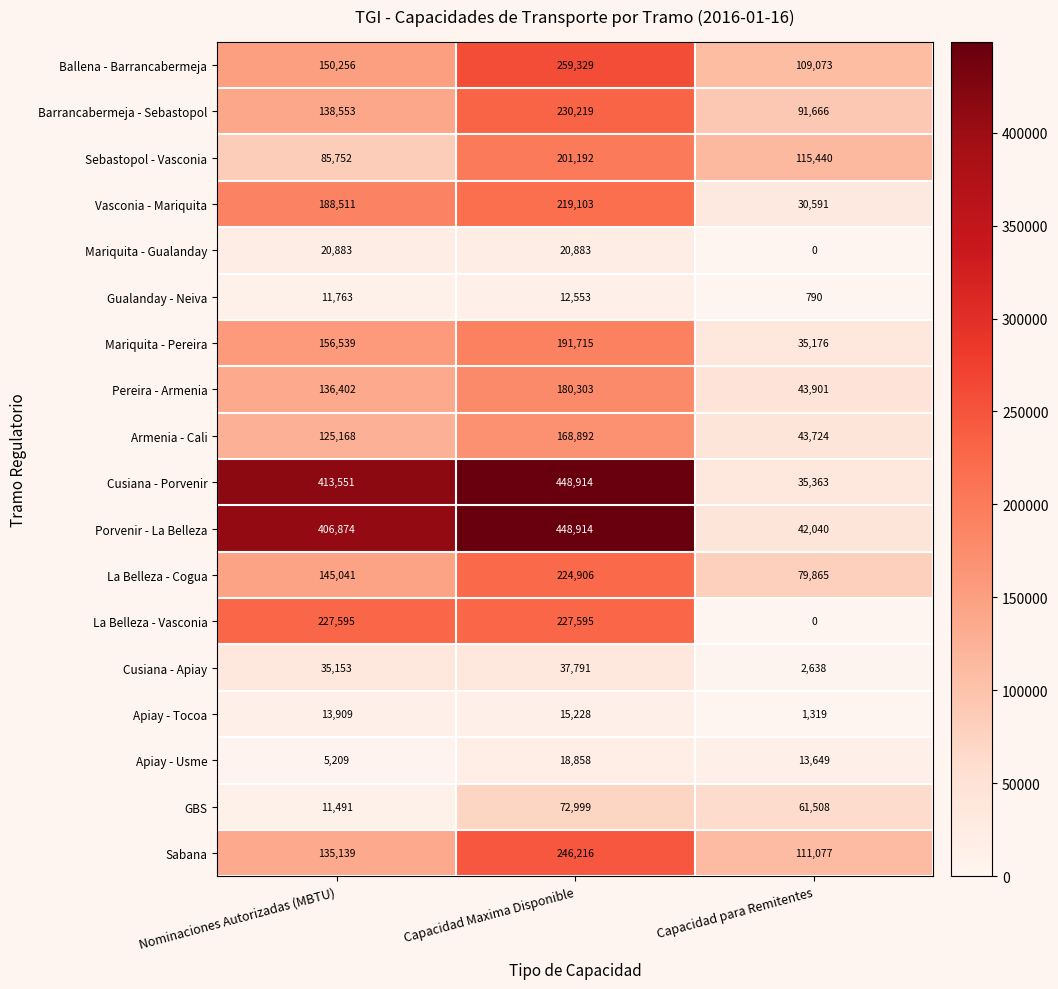

The Gualanday - Neiva series shows 11763 at Nominaciones Autorizadas (MBTU). True or false?

True